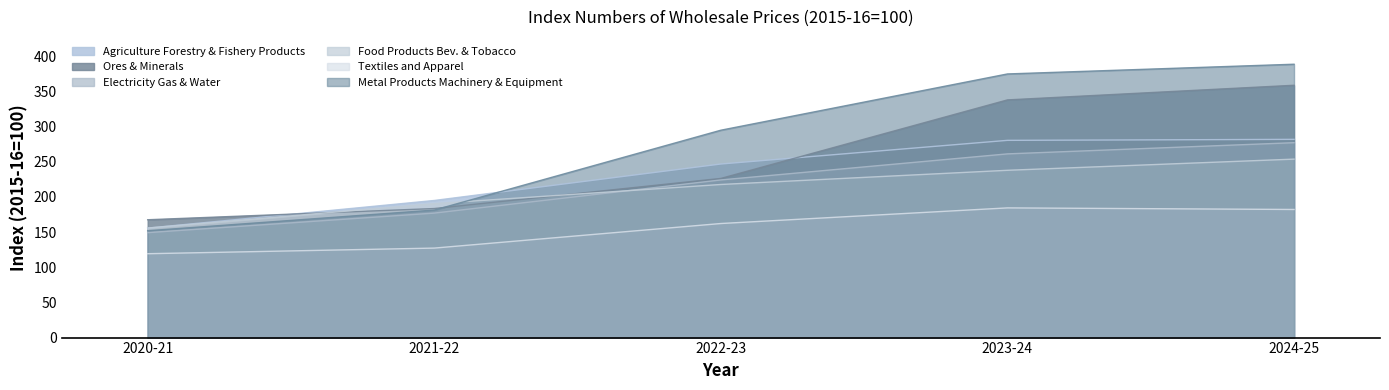

Which series has the largest total across all categories?

Metal Products Machinery & Equipment